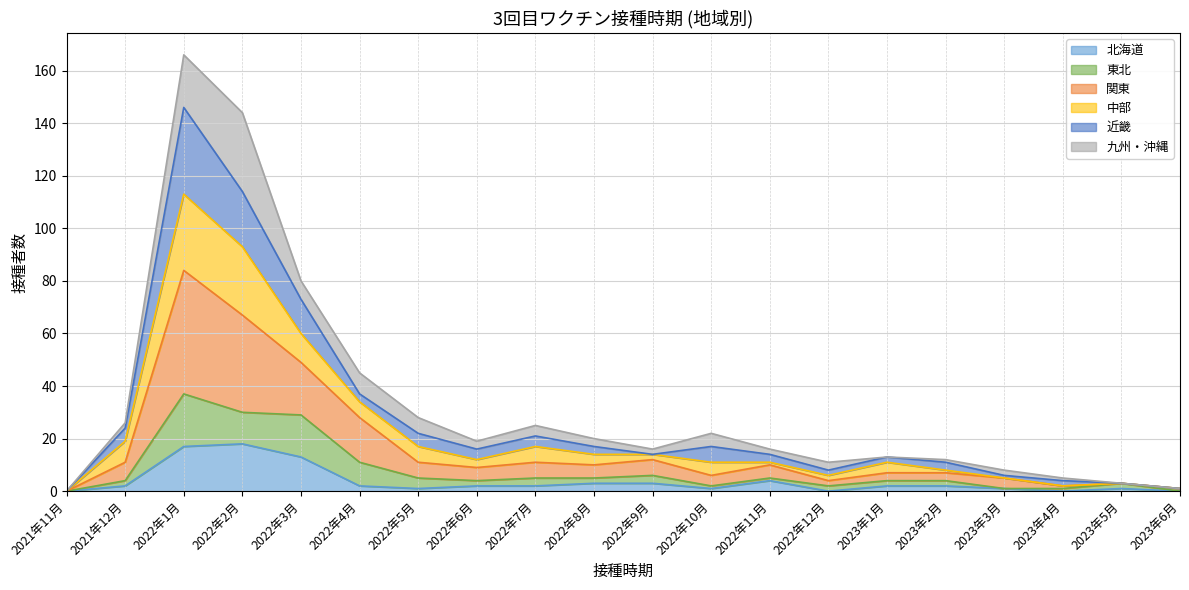

The 関東 series shows 1 at 2023年6月. True or false?

False